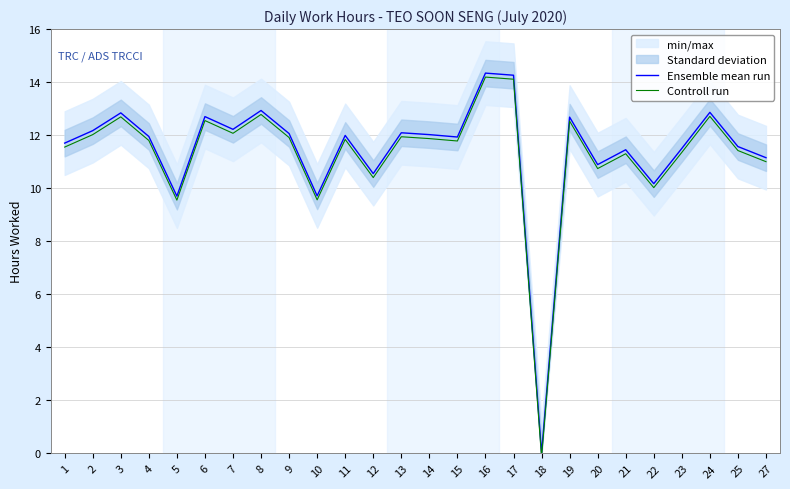

How many values in the Controll run series are below 11?

6